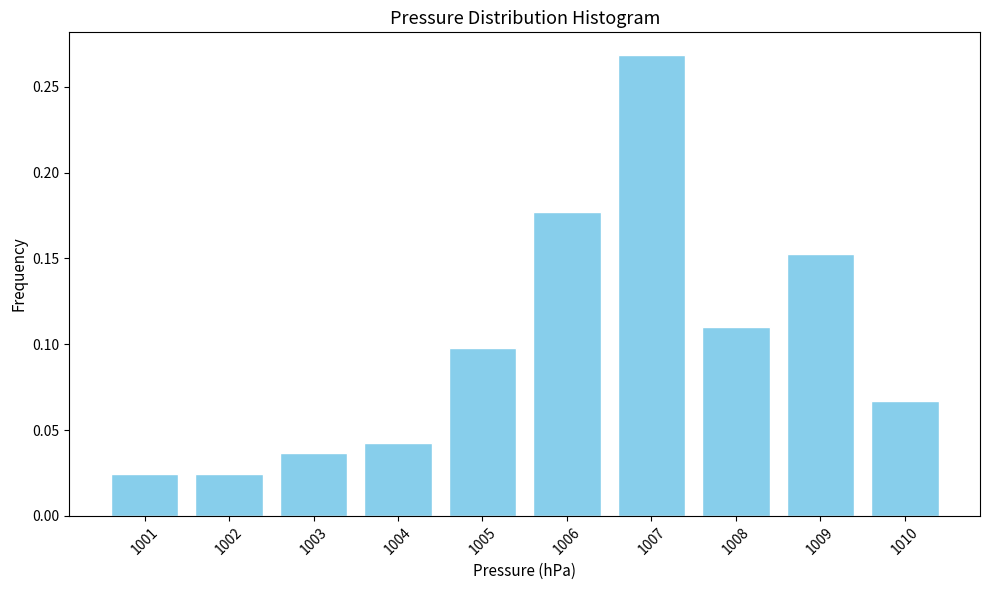

How tall is the bar that spans 1007.5 to 1008.5 on the x-axis? The values are not printed on the chart, so give them approximately, as read against the axis.

0.110